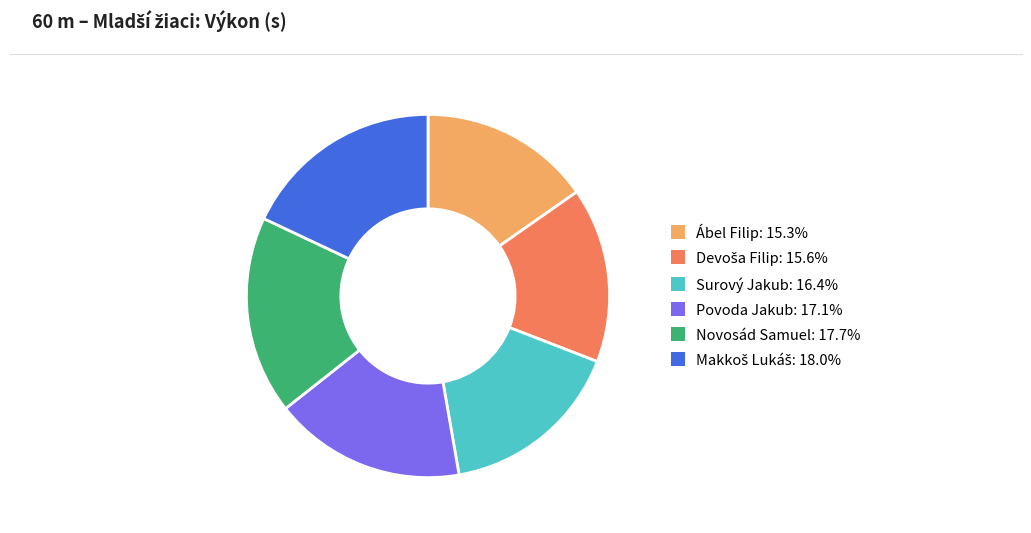

Approximately how many times larger is the value at Povoda Jakub compared to Ábel Filip?

1.1